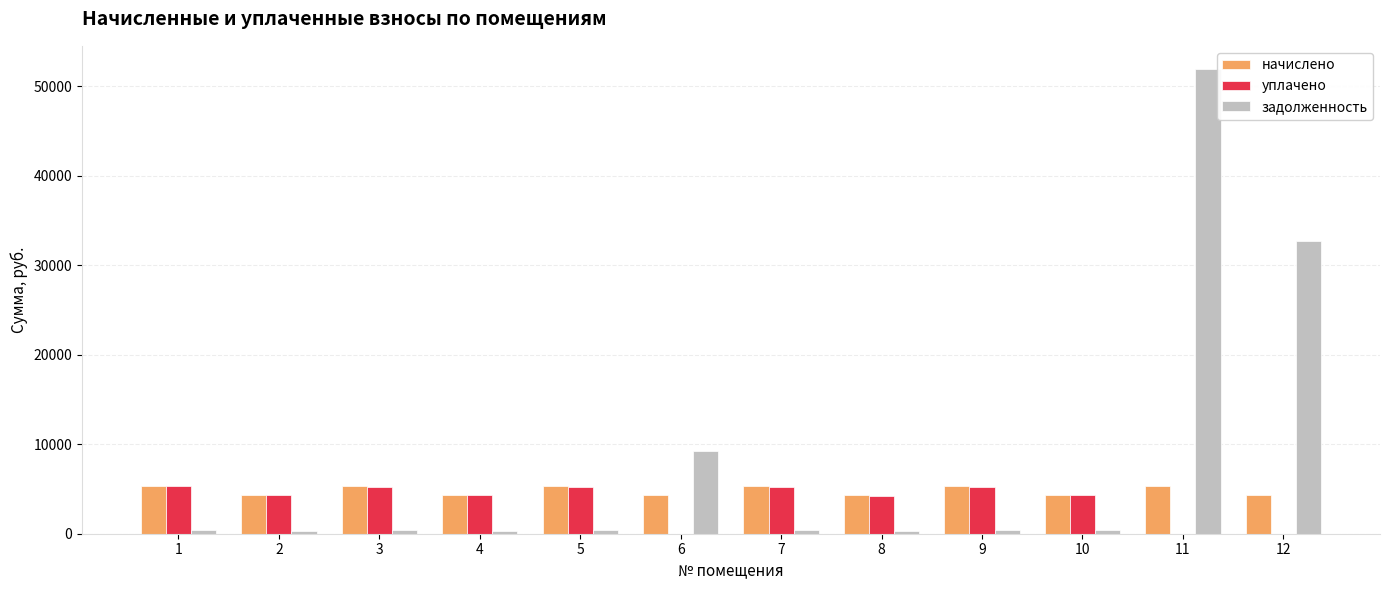

The value of задолженность at 2 is 359.6. True or false?

True